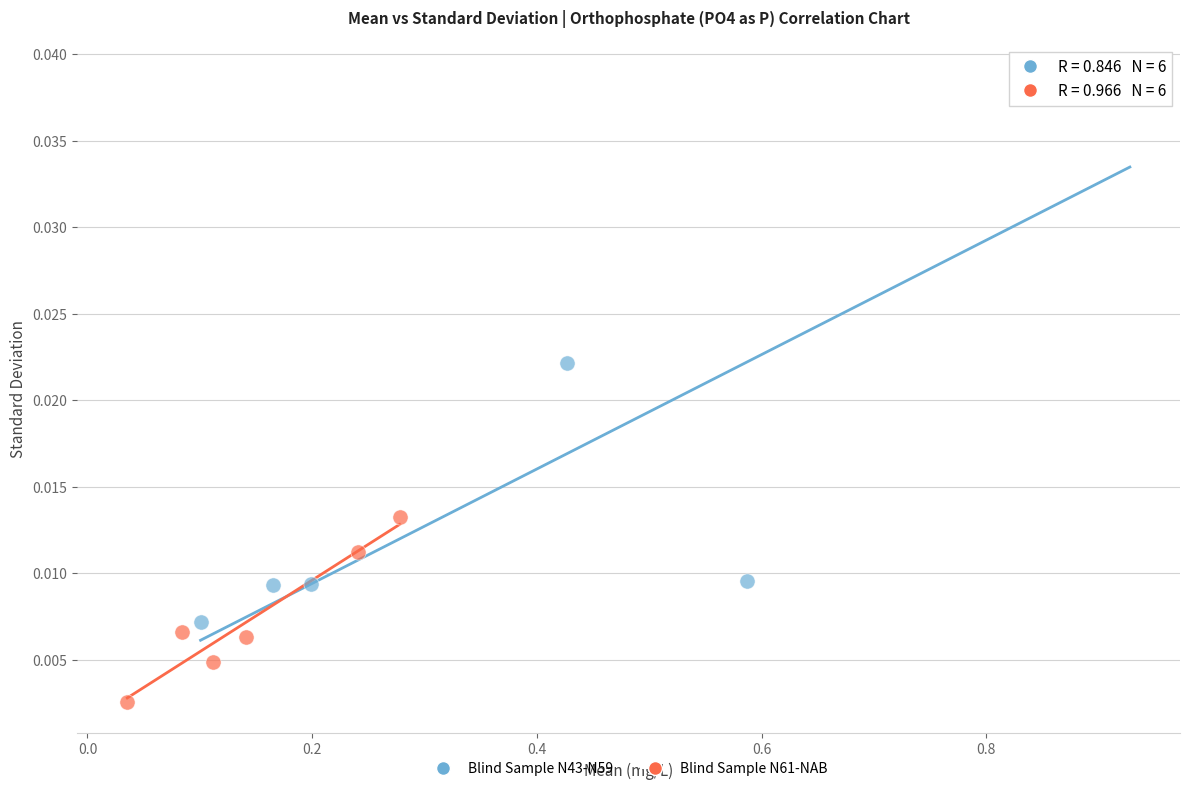

Which series has the widest spread of Y values?

Blind Sample N43-N59